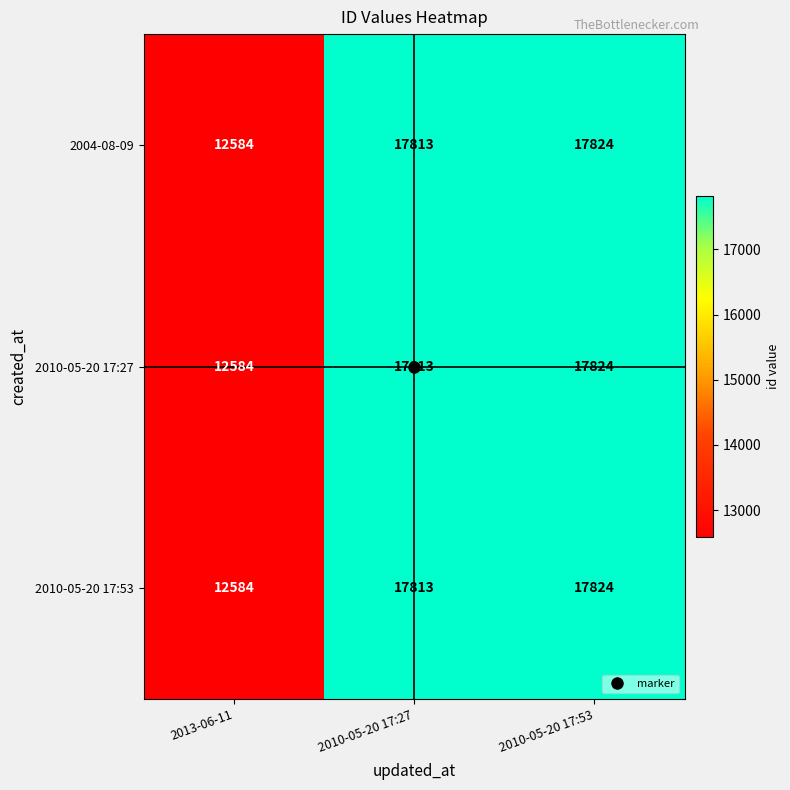

True or false: 2010-05-20 17:27 has a value of 20120 at 2013-06-11.

False